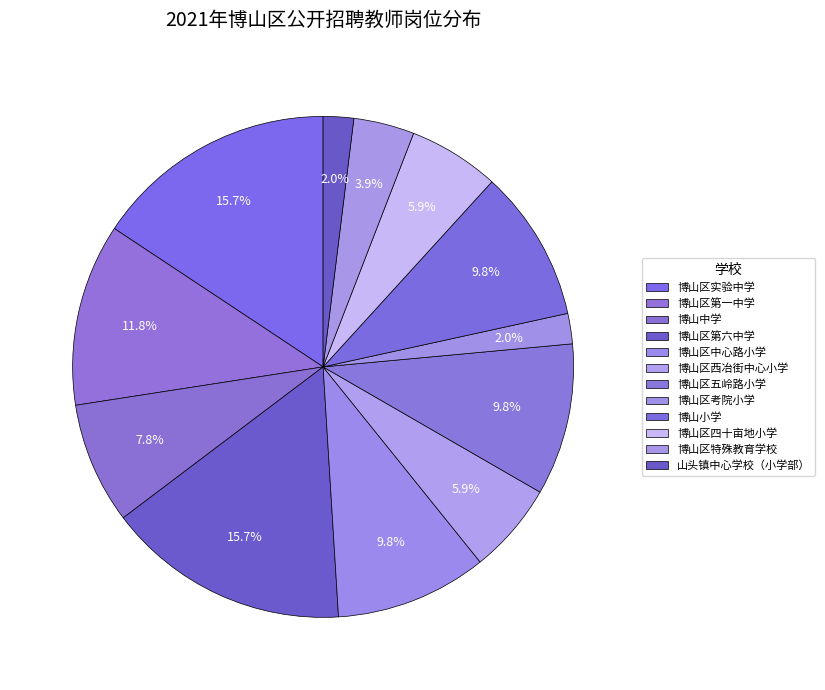

To the nearest percent, what is the average slice percentage?

8%